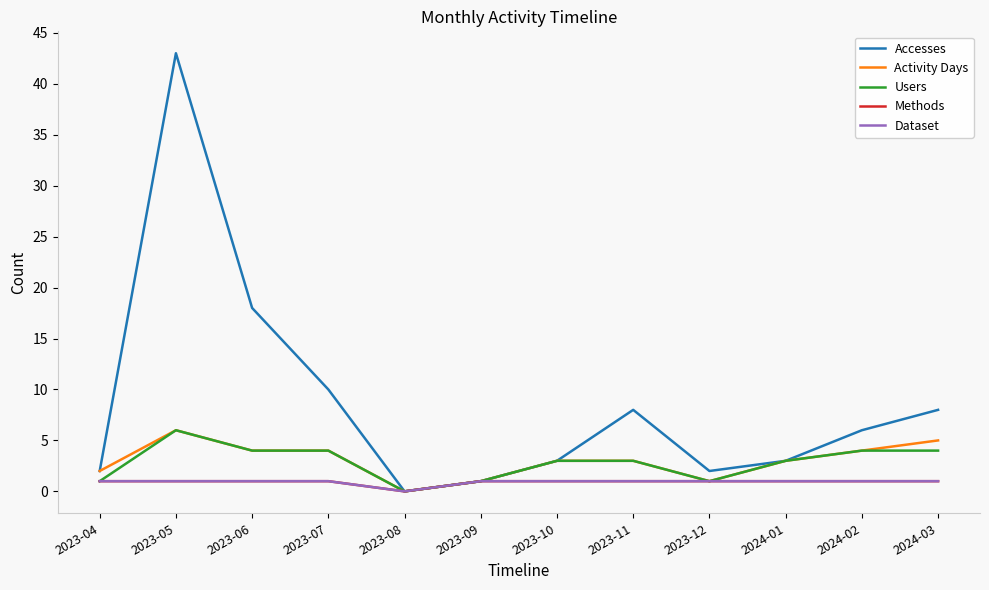

What value does the Methods series have at 2024-02?

1